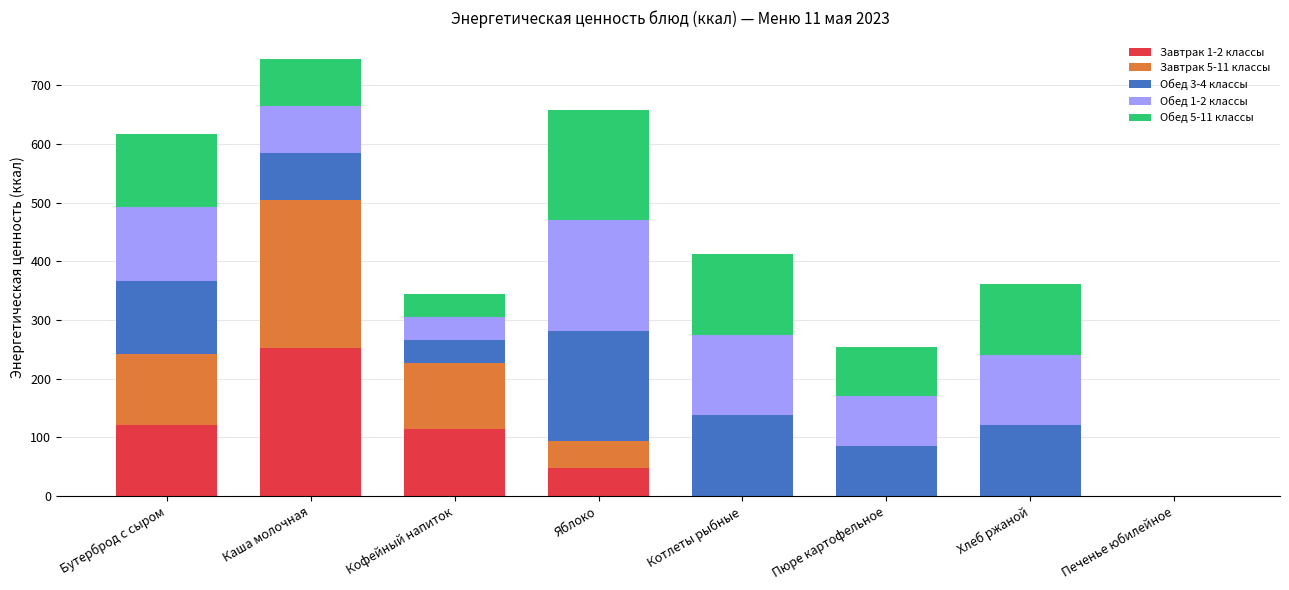

What is the total value across all series at Бутерброд с сыром?

617.3